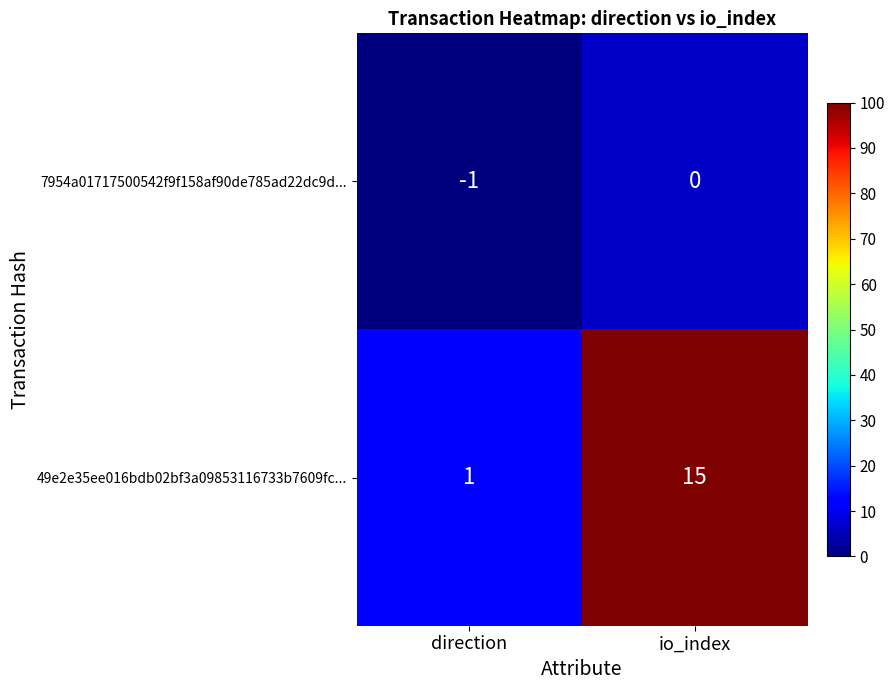

Rank the series at direction from highest to lowest value.

49e2e35ee016bdb02bf3a09853116733b7609fc..., 7954a01717500542f9f158af90de785ad22dc9d...